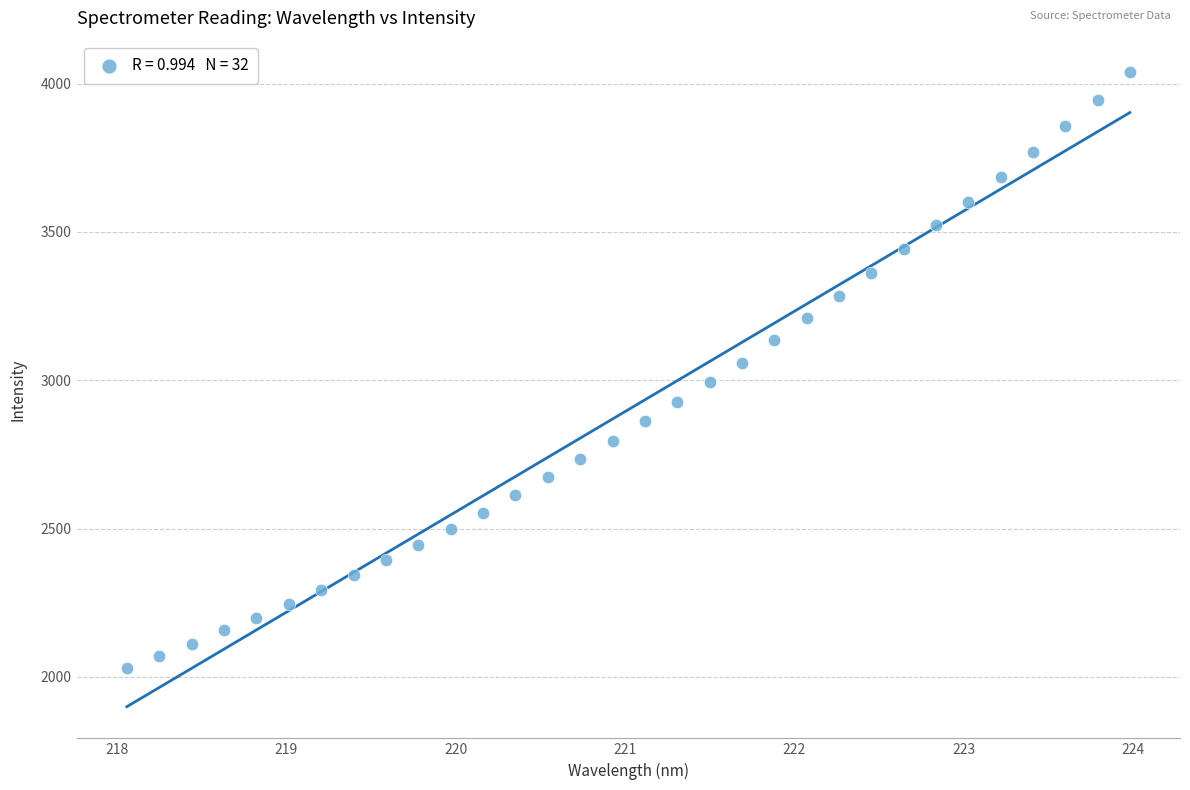

What is the range of X values (max minus min)?

5.9